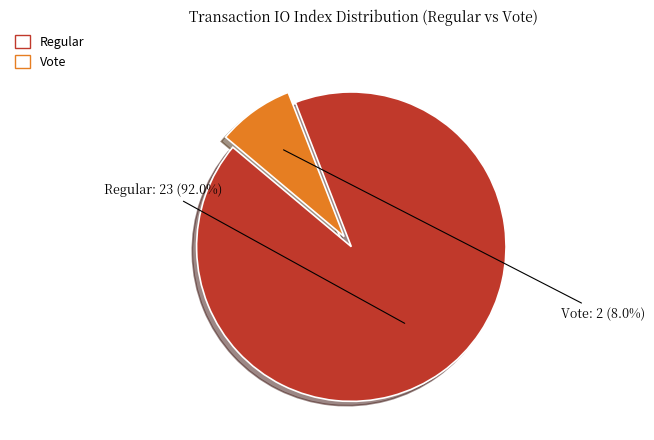

Is there a majority slice in this chart?

Yes